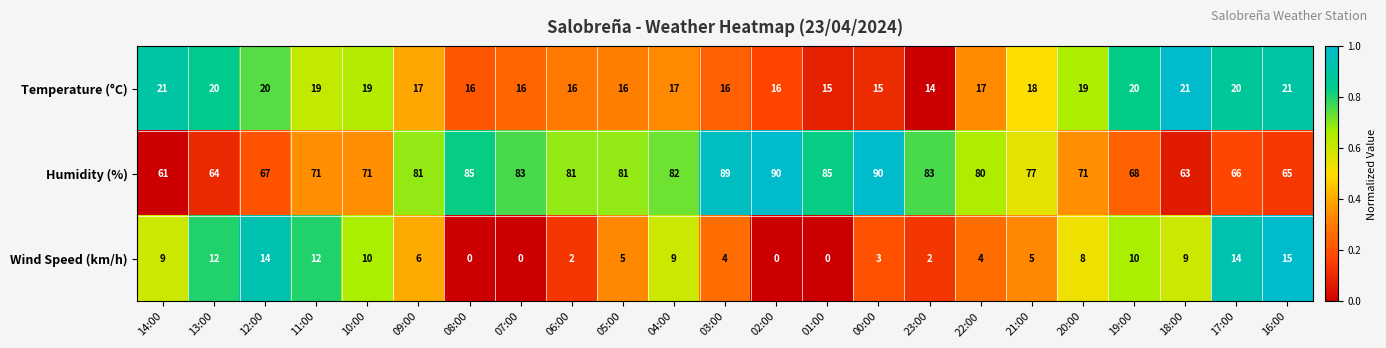

What is the maximum value shown in the chart?

90